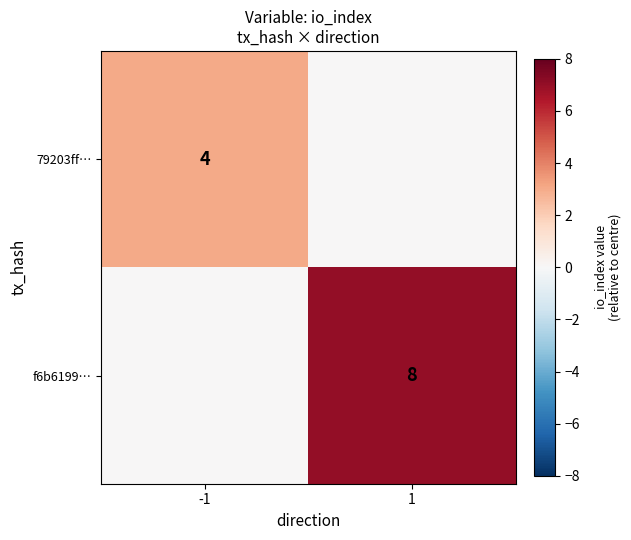

The value of f6b6199… at 1 is 12. True or false?

False